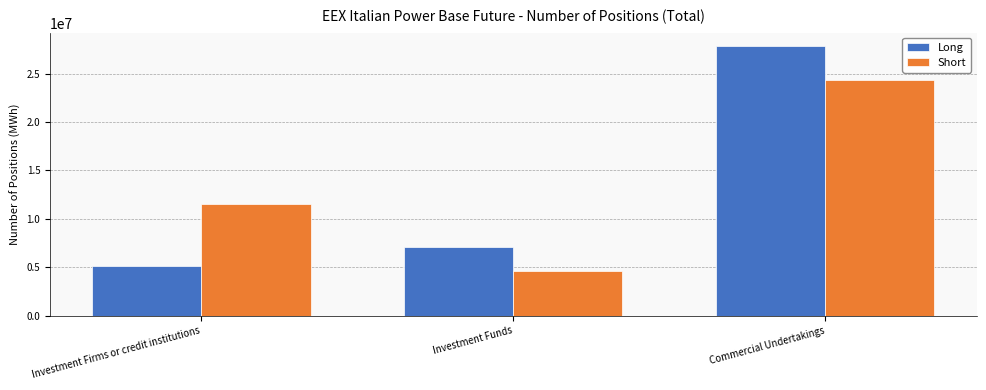

Count the number of categories in the chart.

3